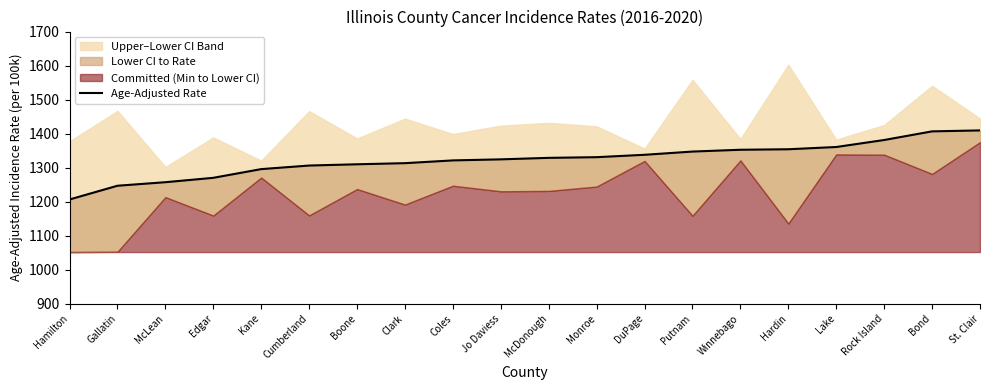

Which category has the lowest value across all series?

Hamilton